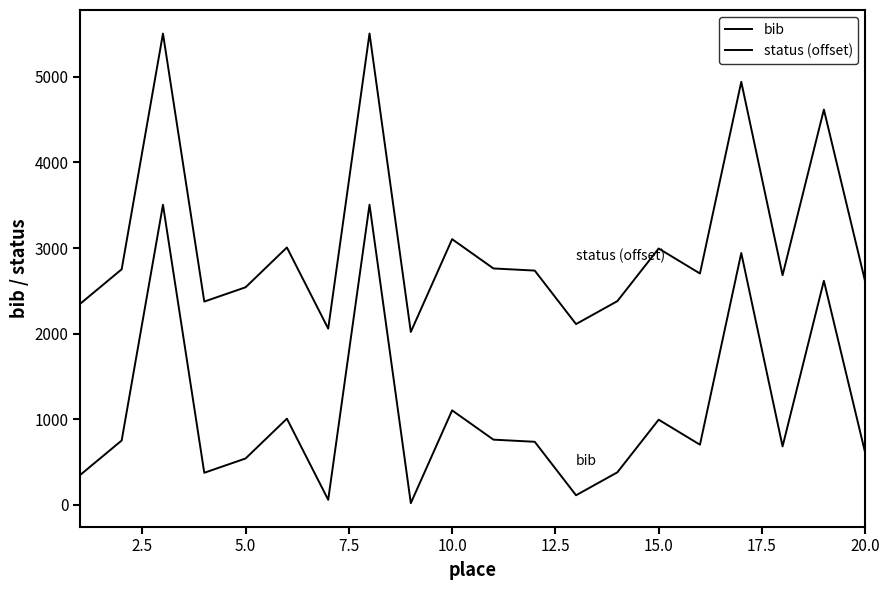

Does the chart have visible grid lines?

No